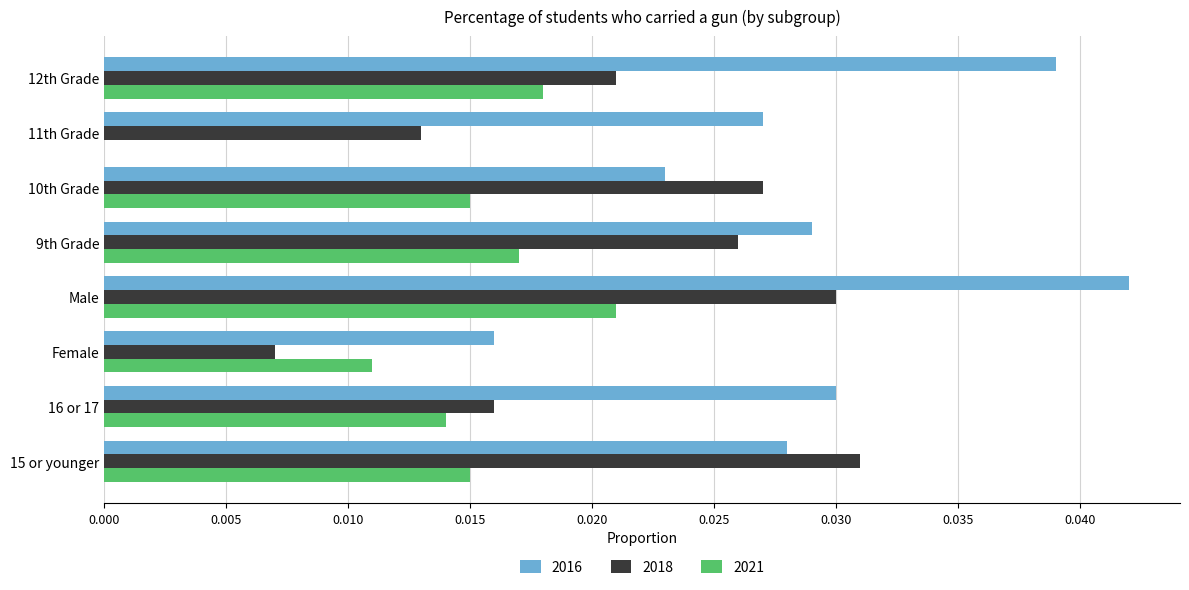

Is it true that 2018 equals 0.0 at 11th Grade?

True